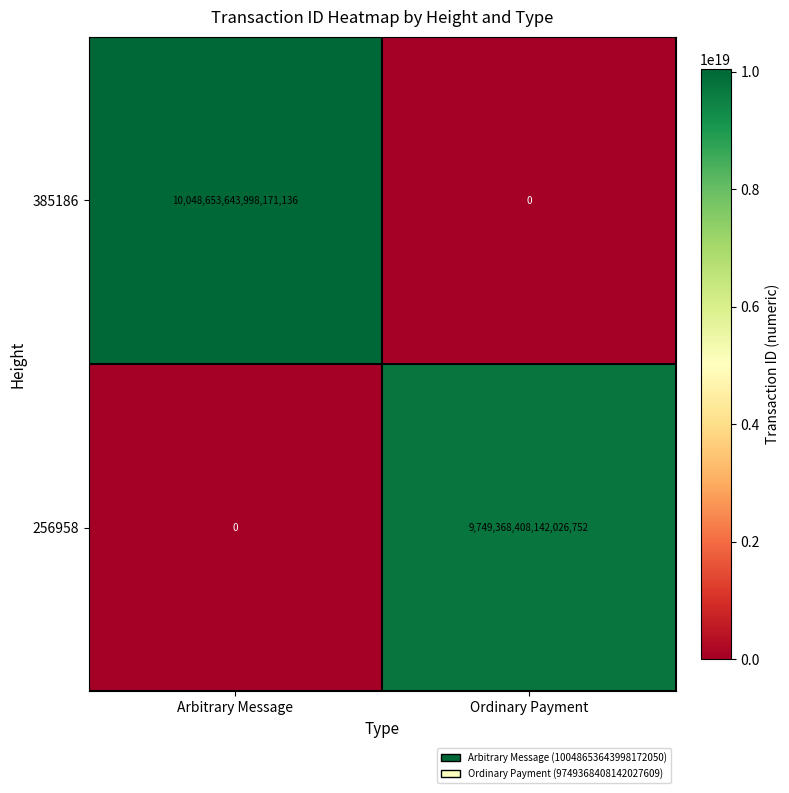

At which label is 385186 closest to 5024326821999085568?

Arbitrary Message